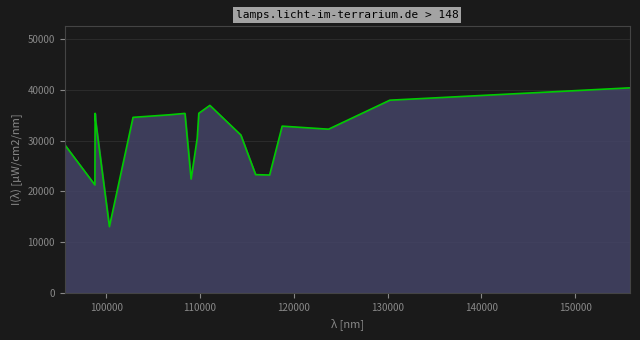

What is the difference between the maximum and minimum values?

27343